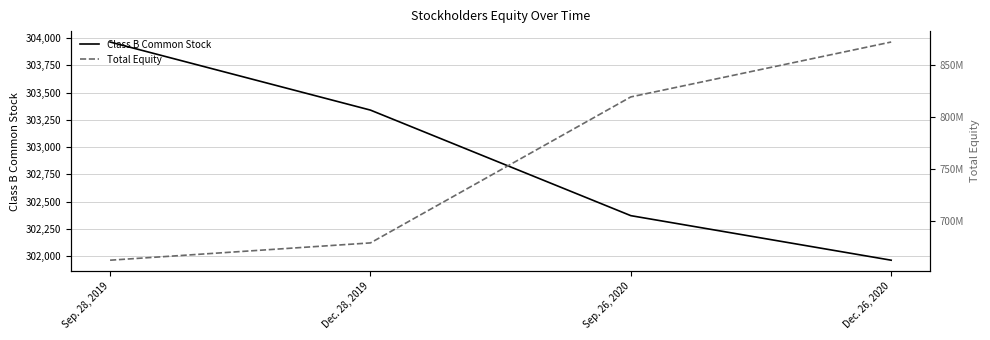

Where is Class B Common Stock nearest to the value 302963?

Dec. 28, 2019